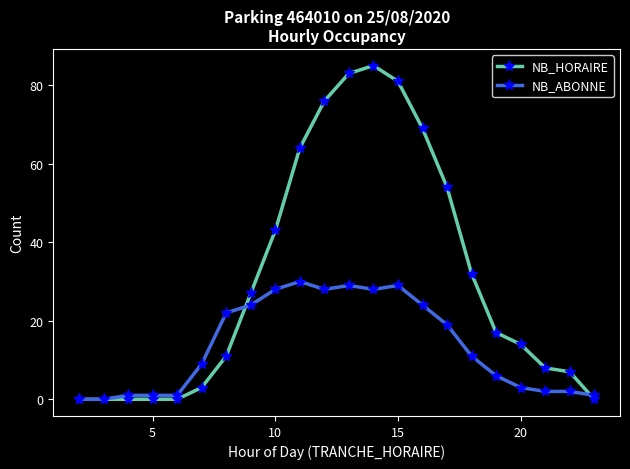

What is the difference between the maximum and second lowest values in the NB_HORAIRE series?

85